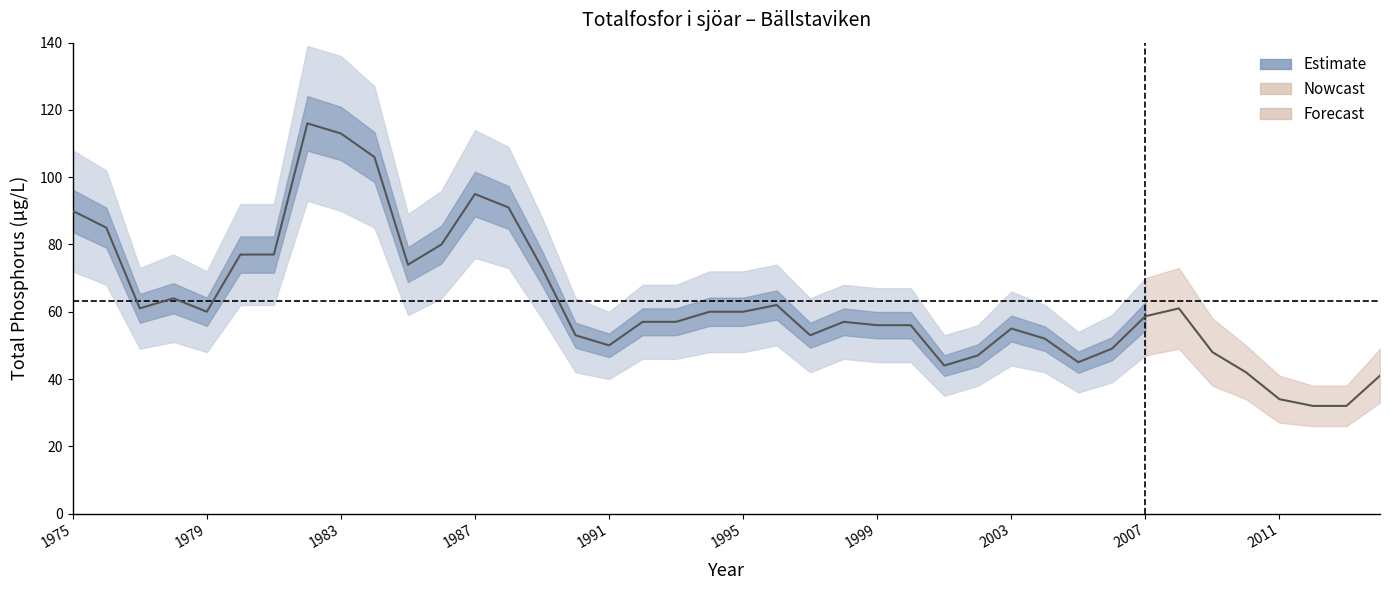

True or false: lower_outer and Bällstaviken intersect in this chart.

False